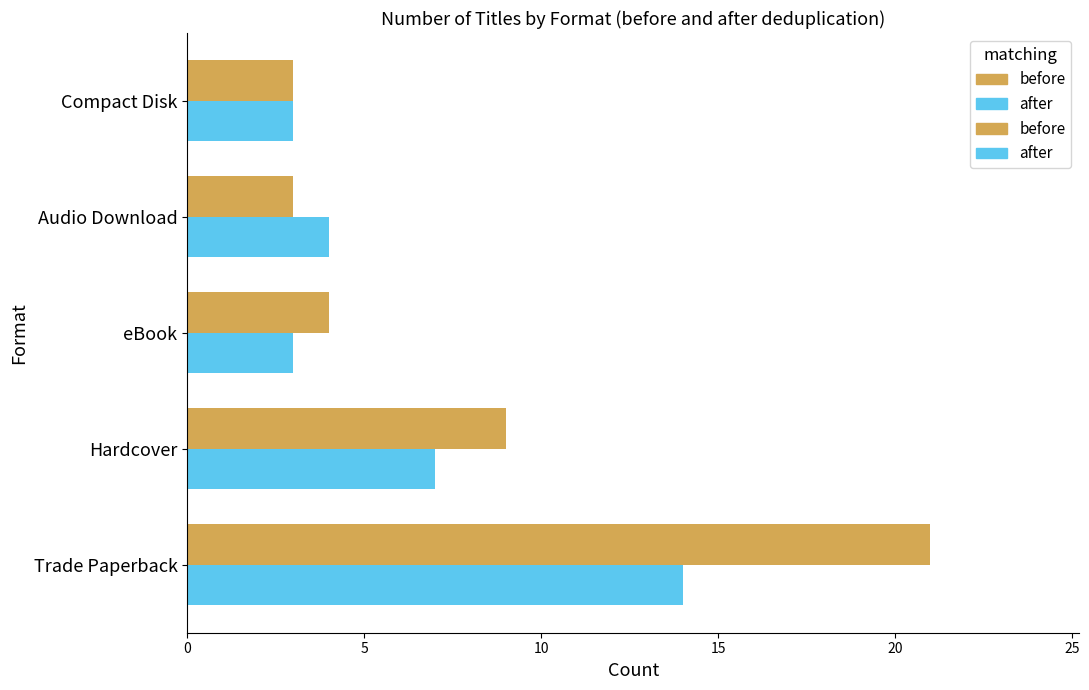

Which series has the widest spread of values?

before